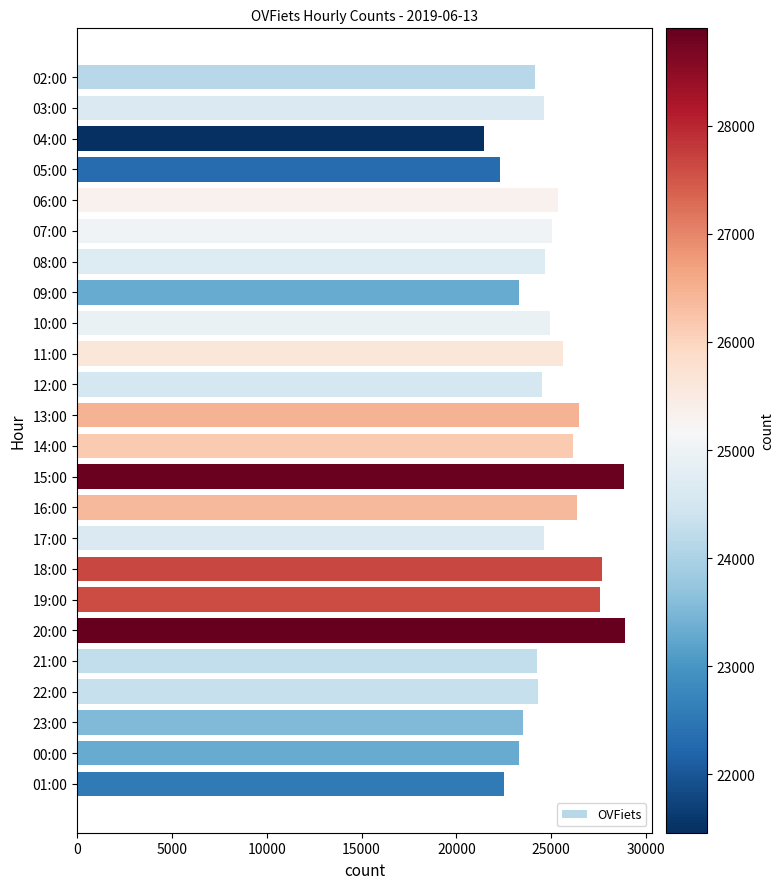

What is the difference between the values at 10:00 and 16:00?

1441